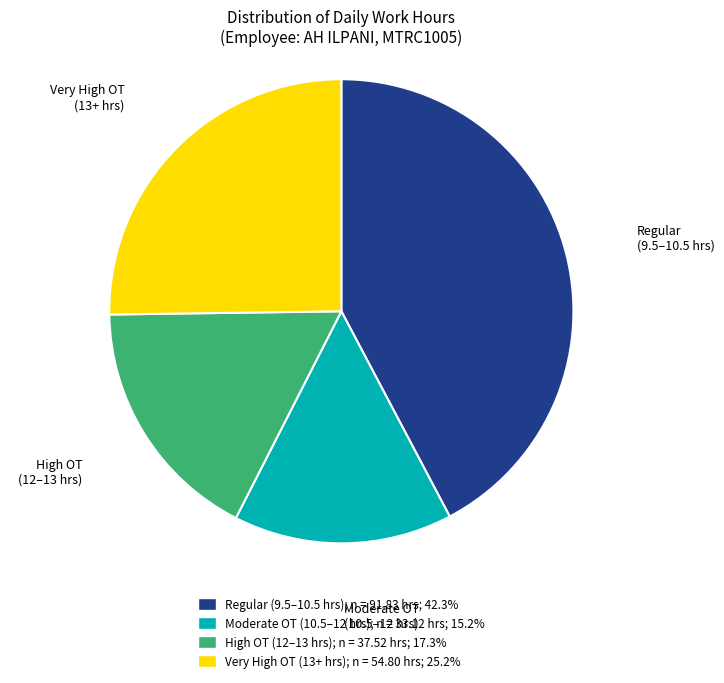

What is the ratio of the value at Very High OT (13+ hrs) to the value at Regular (9.5–10.5 hrs)?

0.6